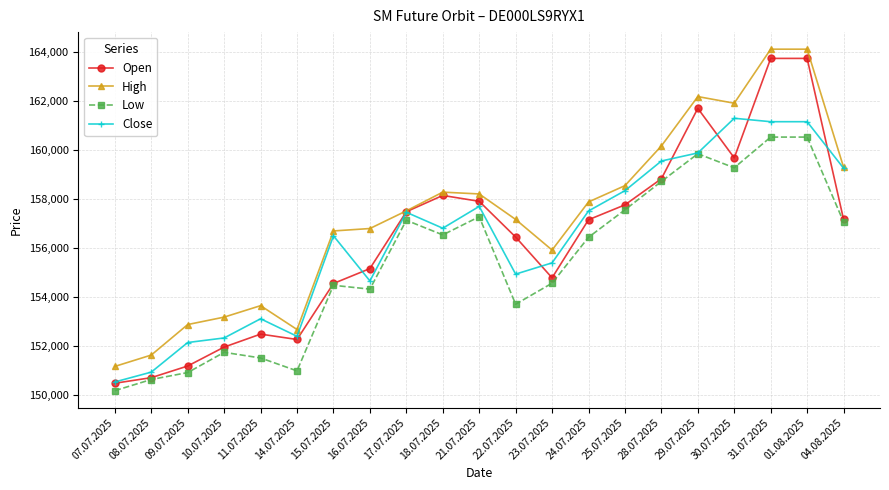

True or false: Low and High intersect in this chart.

False